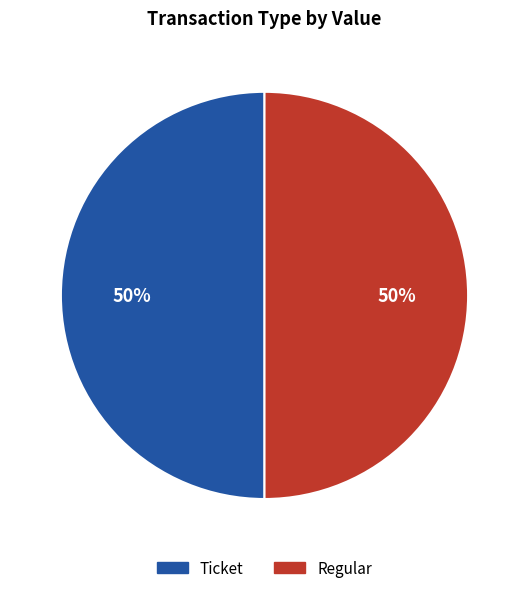

Is it true that Ticket is 50% of the pie?

True